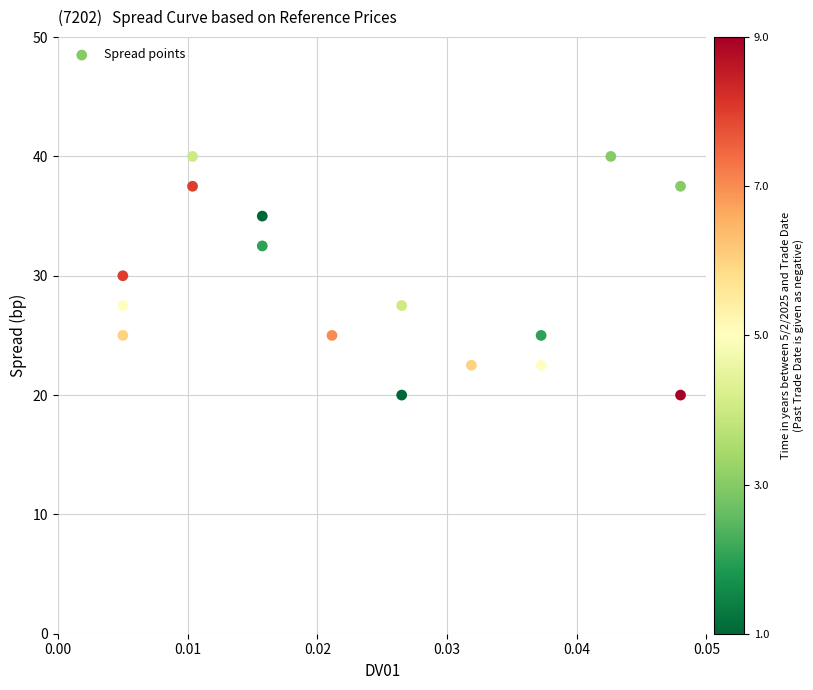

What is the range of Y values (max minus min)?

20.0